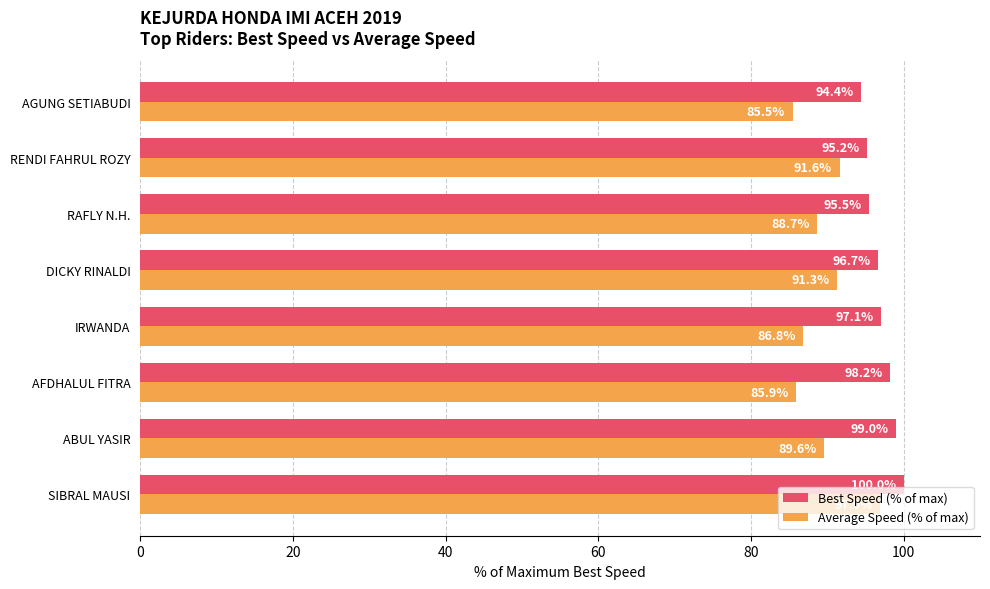

Which category has the lowest value in the Best Speed (% of max) series?

AGUNG SETIABUDI